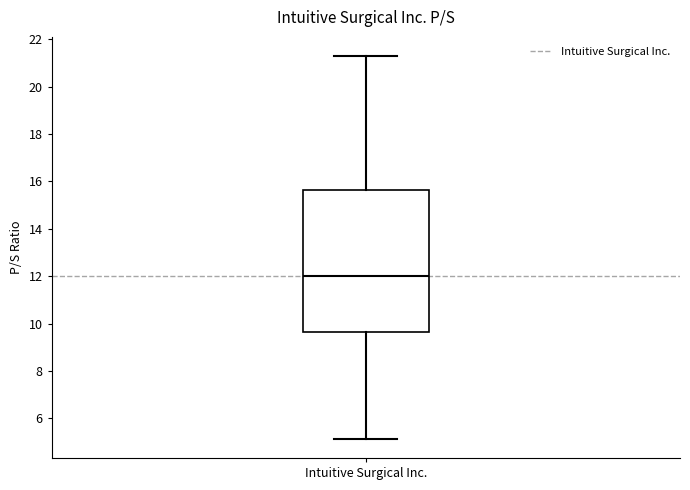

Where is the lower edge of the box for Intuitive Surgical Inc. on the y-axis? The values are not printed on the chart, so give them approximately, as read against the axis.

9.6